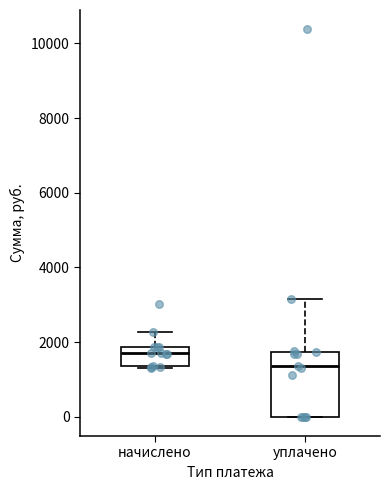

Reading left to right, read every box against the y-axis: the position of its median line, the range the box covers, and the ends of its whiskers. The values are not printed on the chart, so give them approximately, as read against the axis.

начислено: median 1800 (just below the box's upper edge), box 1400 to 1800, whiskers 1200 to 2200
уплачено: median 1400, box 0 to 1800, whiskers 0 to 3200